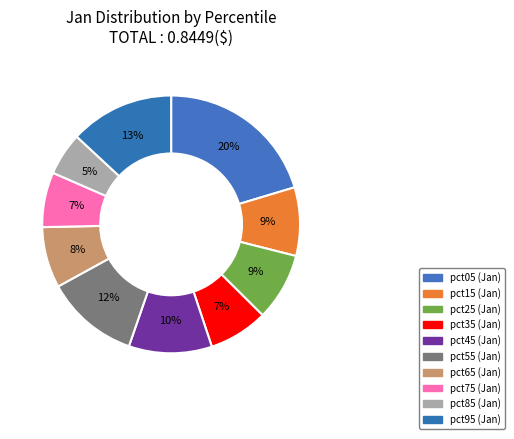

To the nearest percent, what is the difference between the pct55 and pct25 slice percentages?

3%